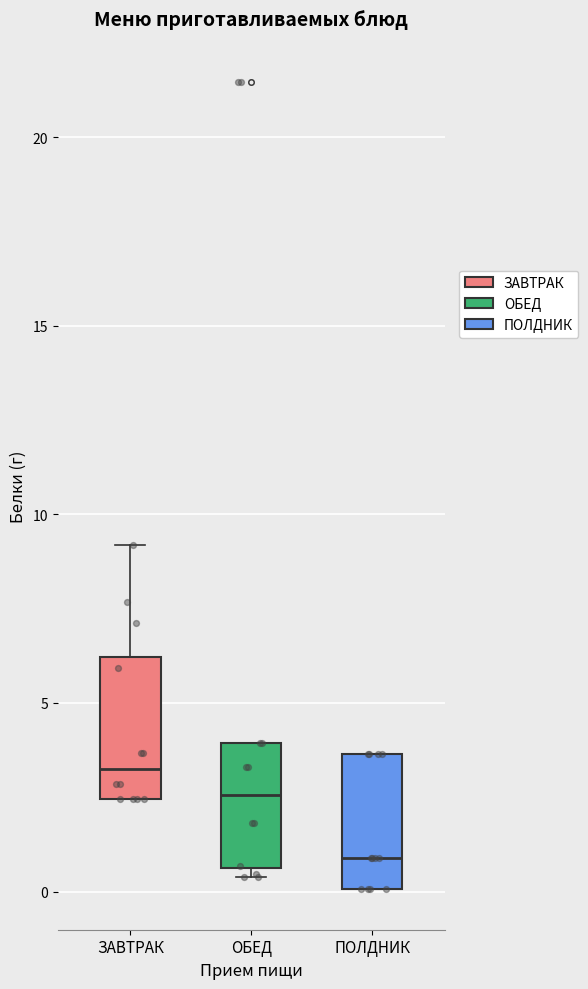

Reading left to right, transcribe this box plot: for each box, give where its median line is, the range the box spans, and where its two whiskers end, as read against the y-axis. The values are not printed on the chart, so give them approximately, as read against the axis.

ЗАВТРАК: median 3.5, box 2.5 to 6.0, whiskers 2.5 to 9.0
ОБЕД: median 2.5, box 0.5 to 4.0, whiskers 0.5 (just below the box's lower edge) to 4.0
ПОЛДНИК: median 1.0, box 0.0 to 3.5, whiskers 0.0 to 3.5